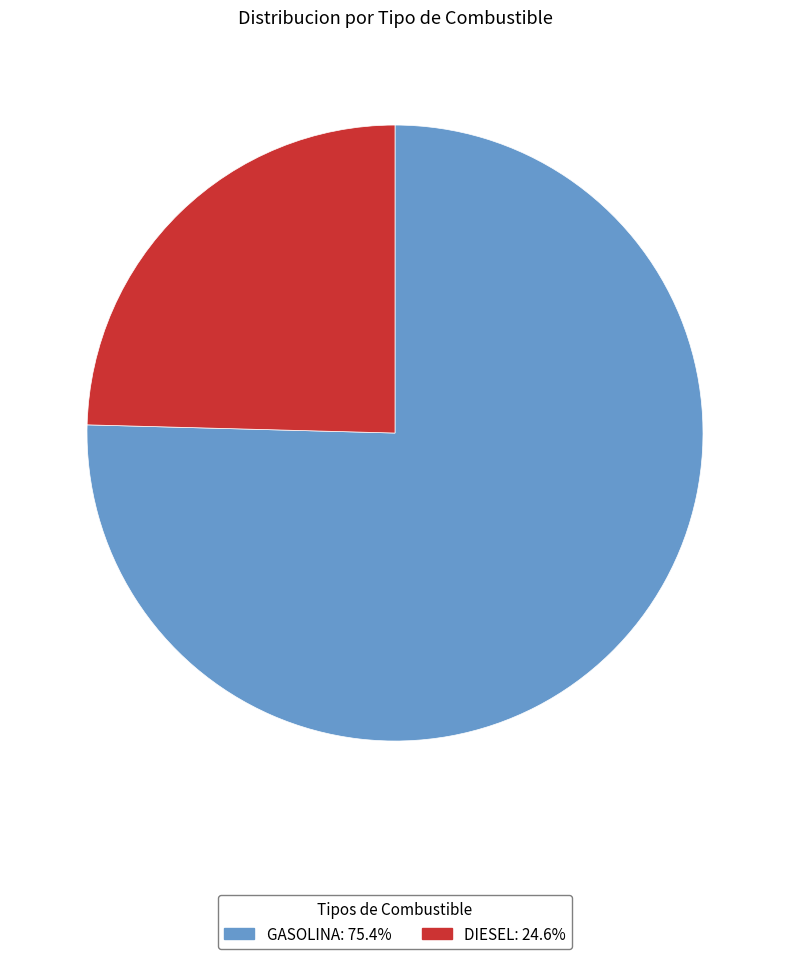

Between GASOLINA and DIESEL, which is larger?

GASOLINA